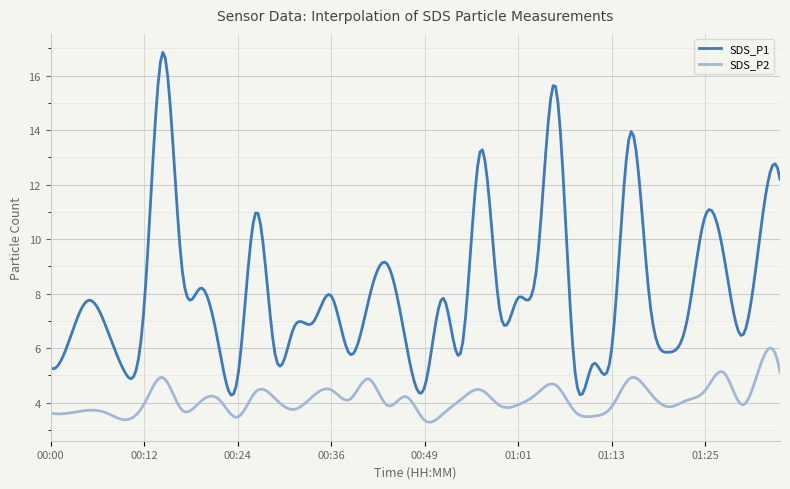

True or false: SDS_P2 has more than 1 interior local peaks.

True